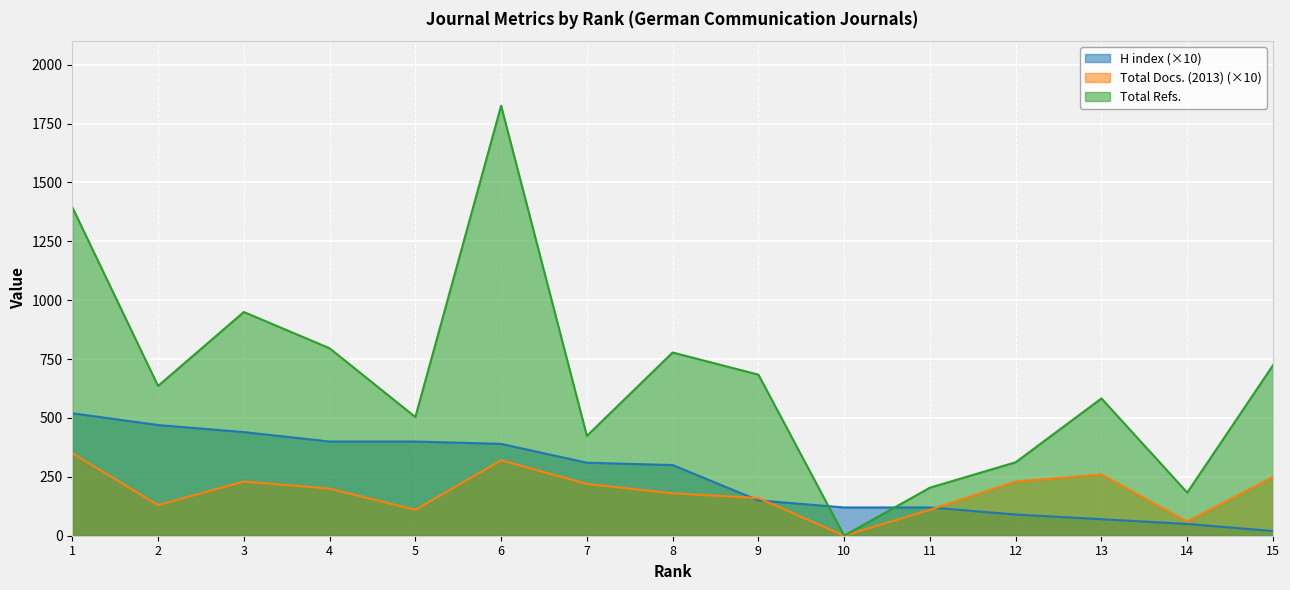

What is the spread (max minus min) of values at 14?

133